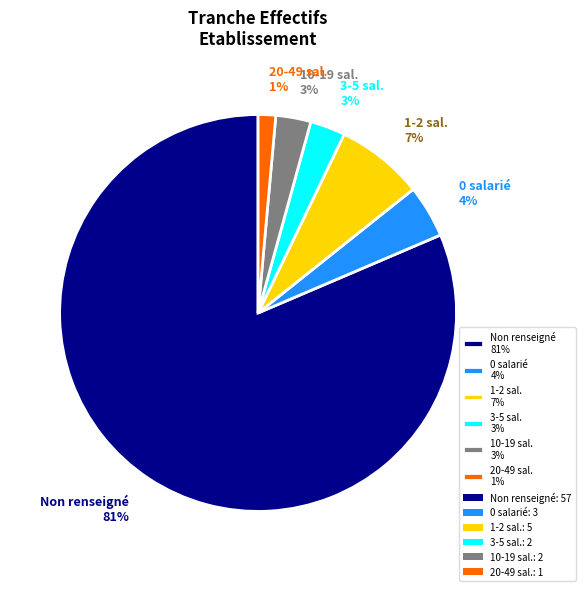

Do Non renseigné 81% and 1-2 sal. 7% together represent more than half of the pie?

Yes